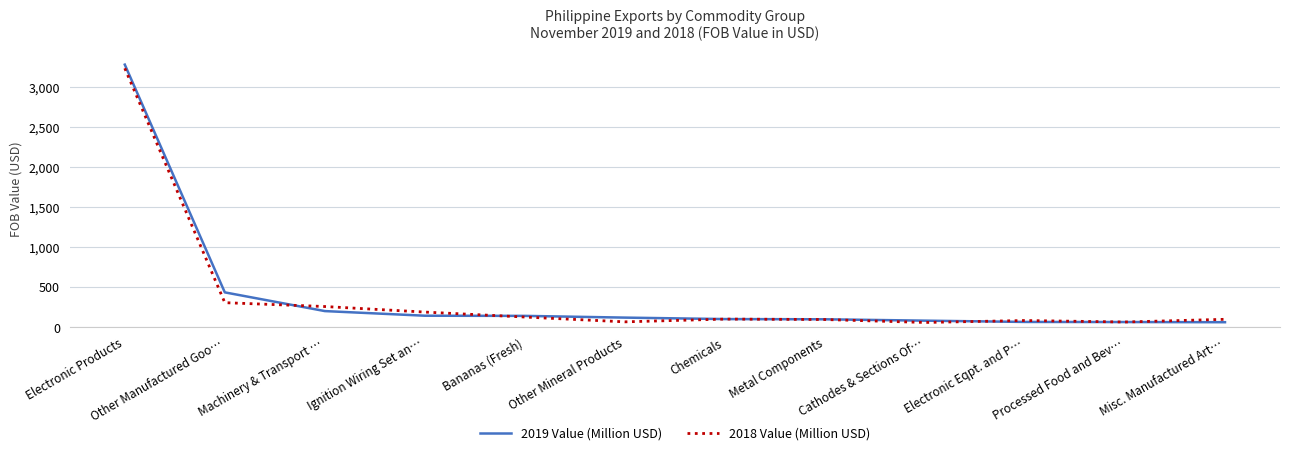

True or false: 2019 Value (Million USD) has a value of 109.0 at Other Manufactured Goo….

False